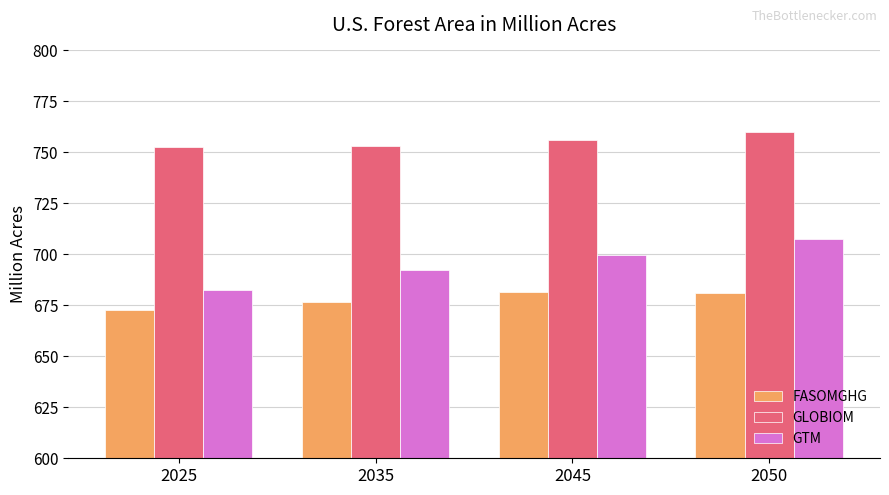

Which series has the largest total across all categories?

GLOBIOM